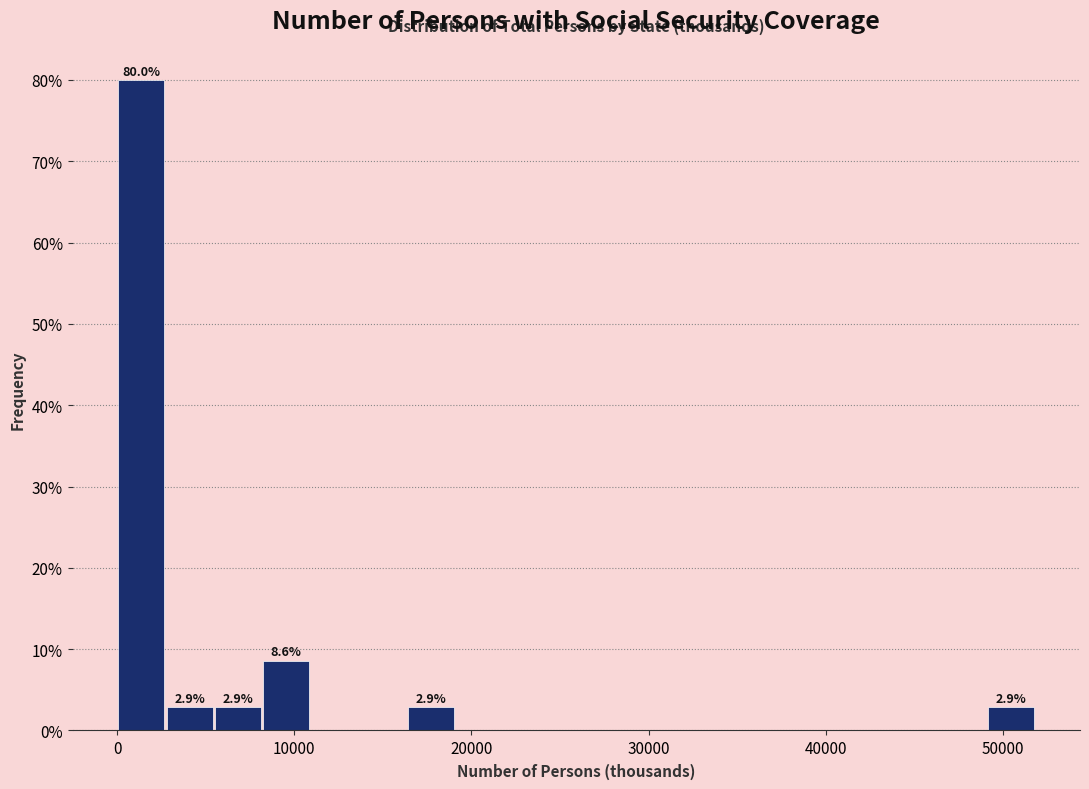

Read against the x-axis, roughly where is the centre of the tallest bar?

1000